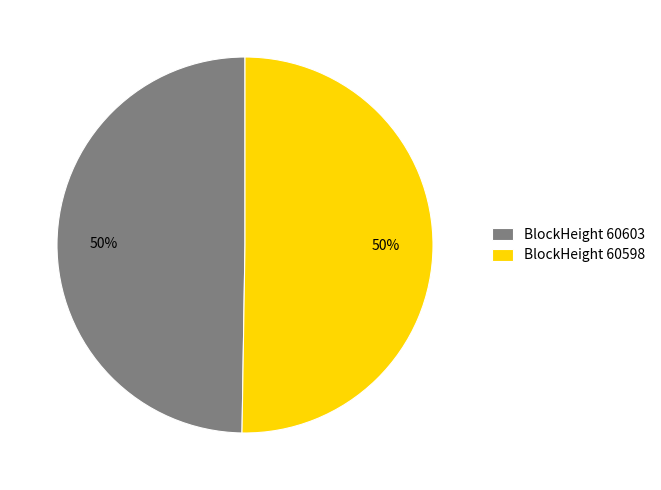

Combined, do BlockHeight 60598 and BlockHeight 60603 account for over 50%?

Yes